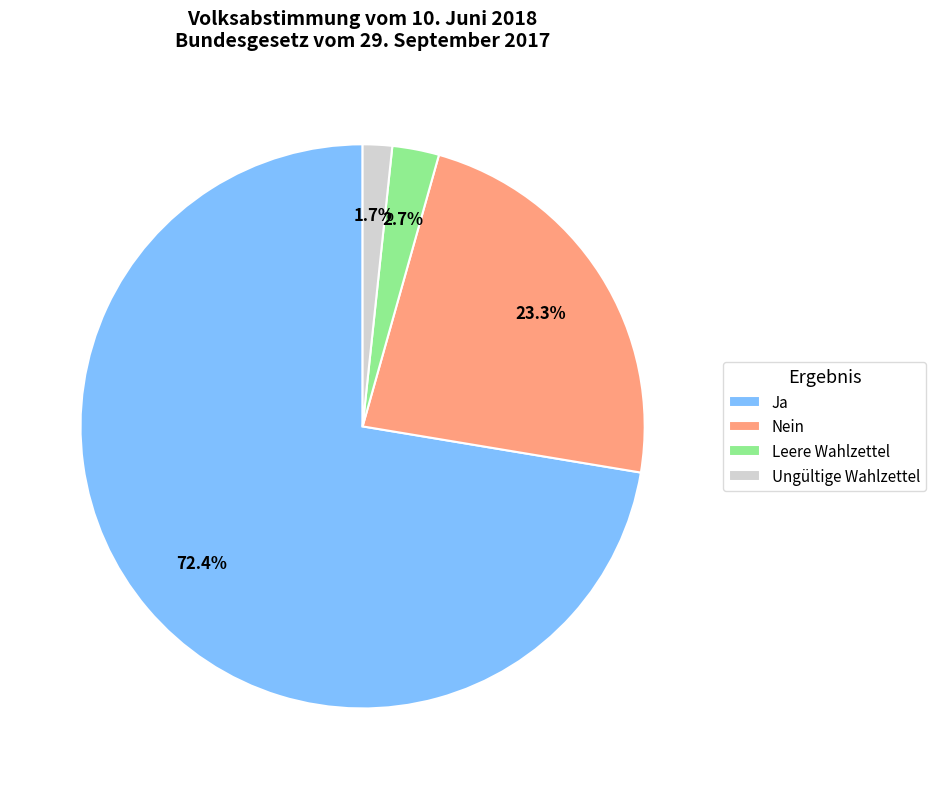

What is the majority slice?

Ja